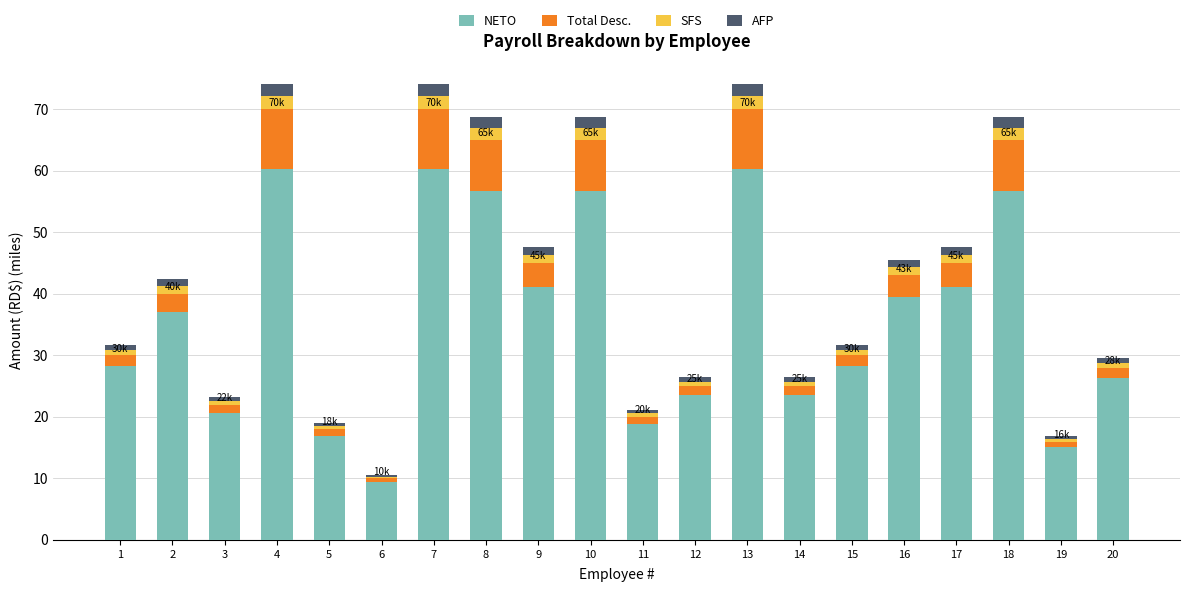

How many data points does each series have?

20